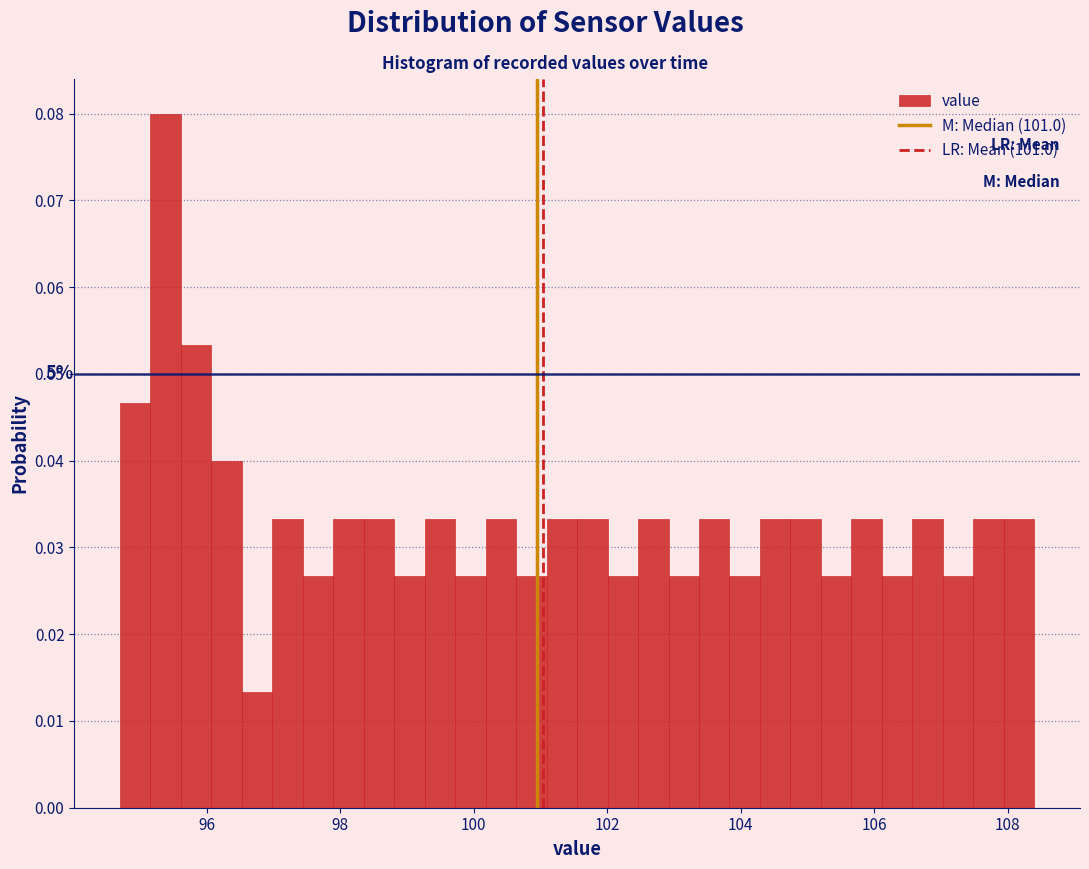

Around what value on the x-axis is the tallest bar? Give the approximate position of its centre, as read against the axis.

95.4